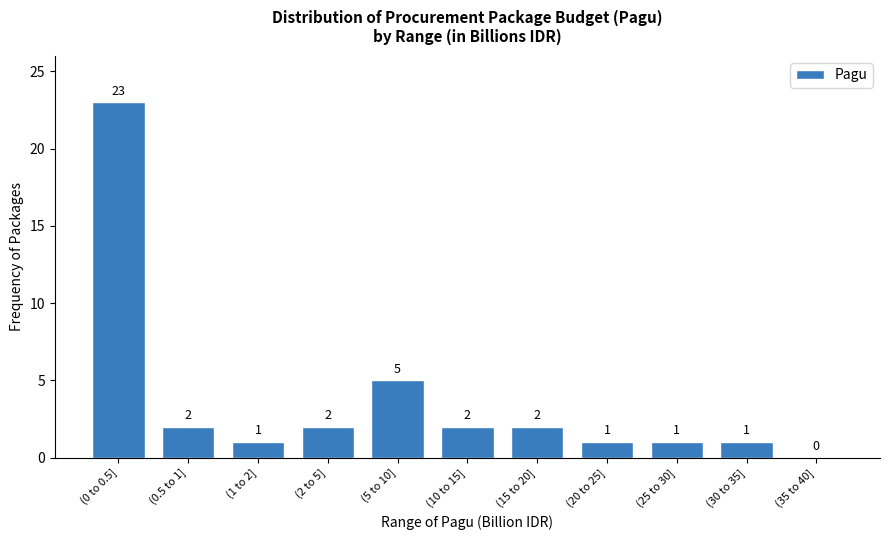

Reading right to left, list all the values displayed in this chart.

(35 to 40]=0	(30 to 35]=1	(25 to 30]=1	(20 to 25]=1	(15 to 20]=2	(10 to 15]=2	(5 to 10]=5	(2 to 5]=2	(1 to 2]=1	(0.5 to 1]=2	(0 to 0.5]=23